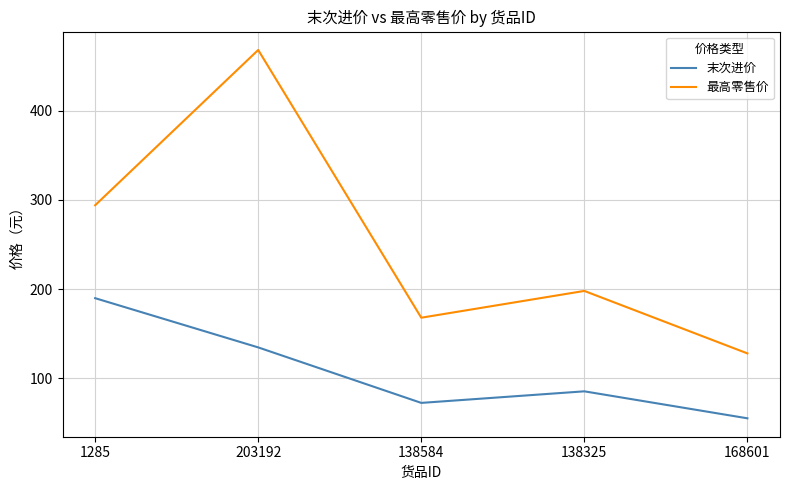

Reading right to left, transcribe all the data shown in this chart.

末次进价: 55.3	85.5	72.5	134.7	189.9
最高零售价: 128.0	198.0	168.0	468.0	294.0